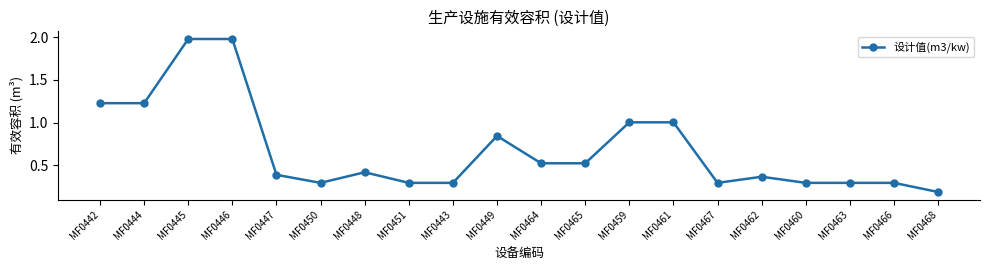

What is the change in value from MF0461 to MF0463?

-0.7